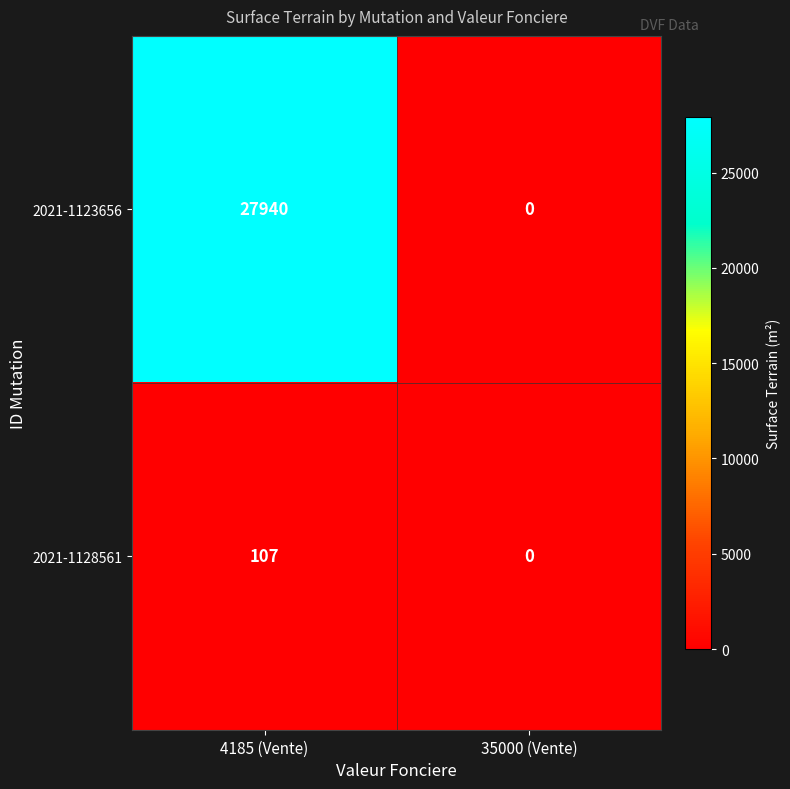

What is the maximum value shown in the chart?

27940